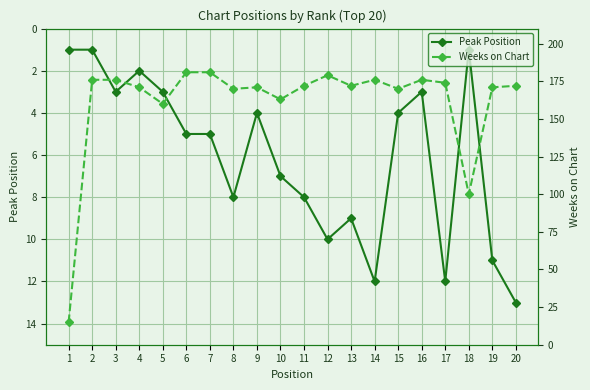

True or false: Peak Position and Weeks on Chart intersect in this chart.

False